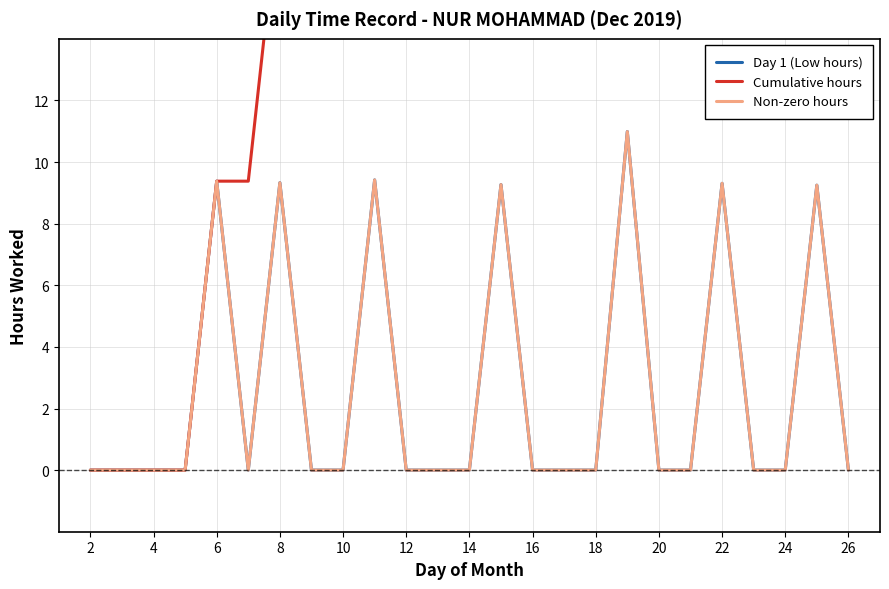

How many series are shown in this chart?

3